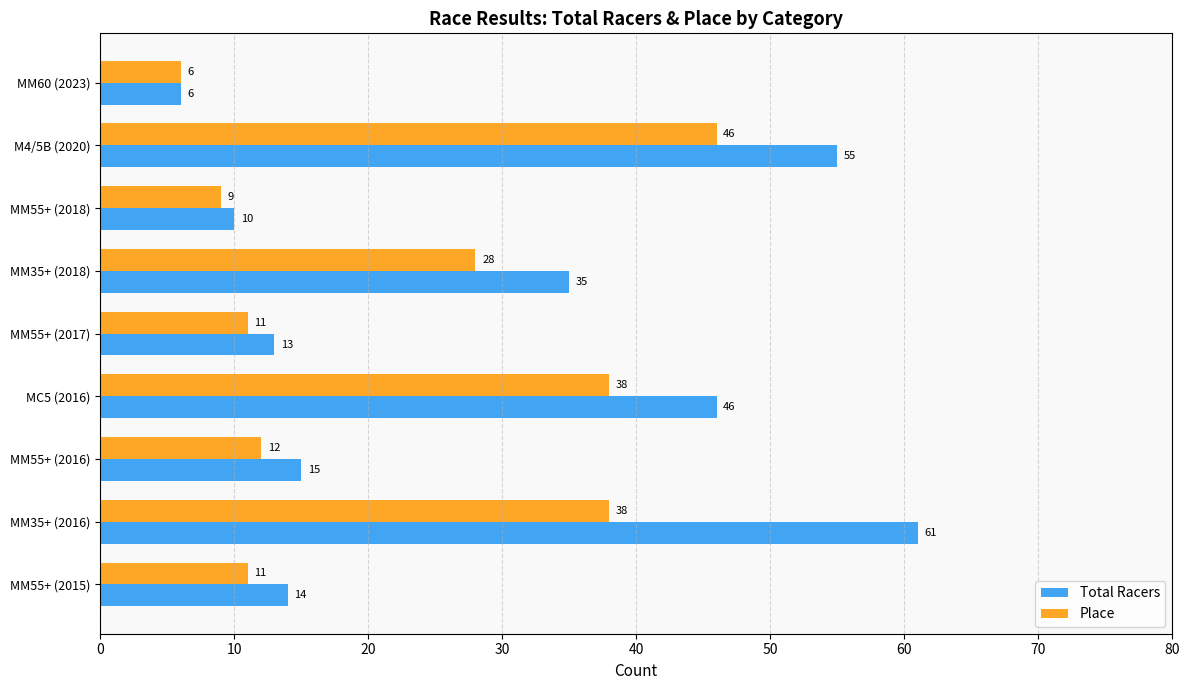

The value of Total Racers at MM35+ (2016) is 61. True or false?

True